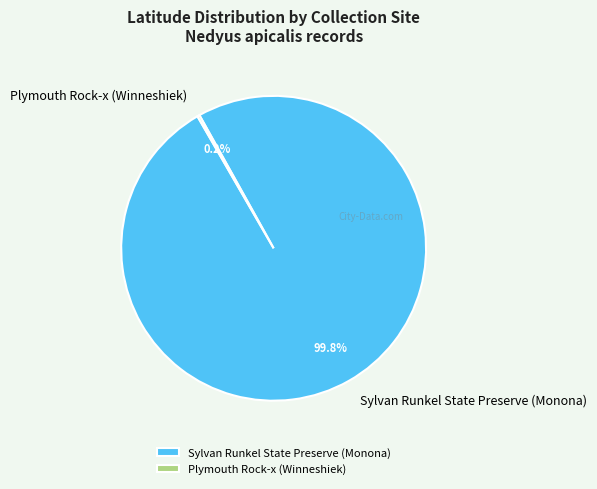

Which slice is the largest?

Sylvan Runkel State Preserve (Monona)